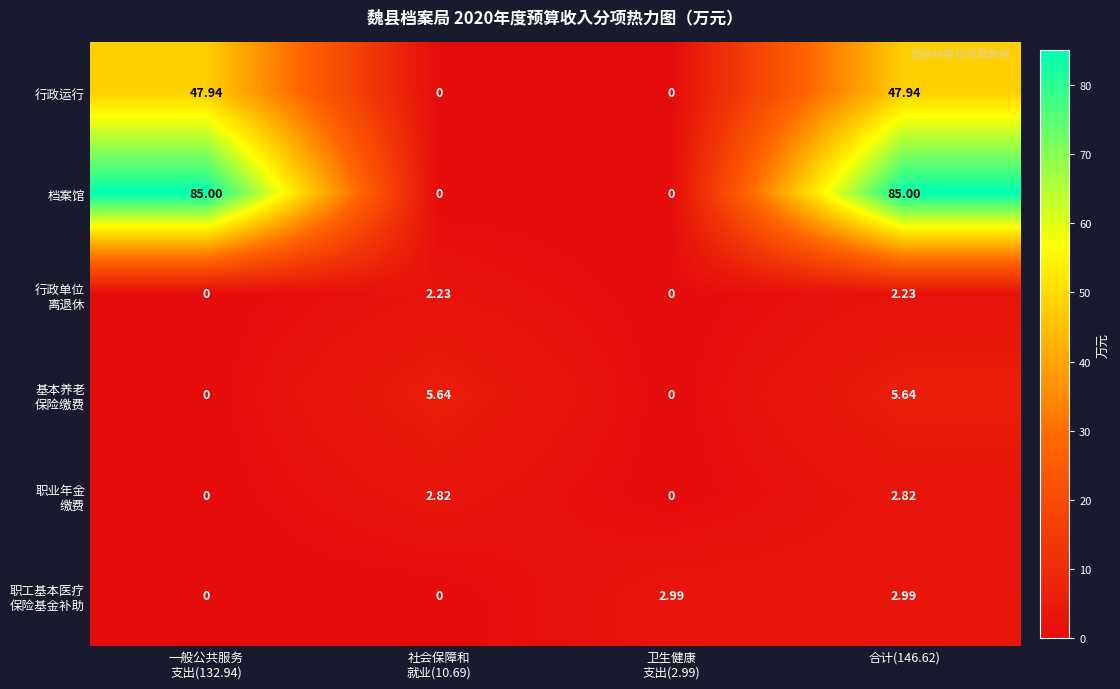

Which series has the widest spread of values?

档案馆